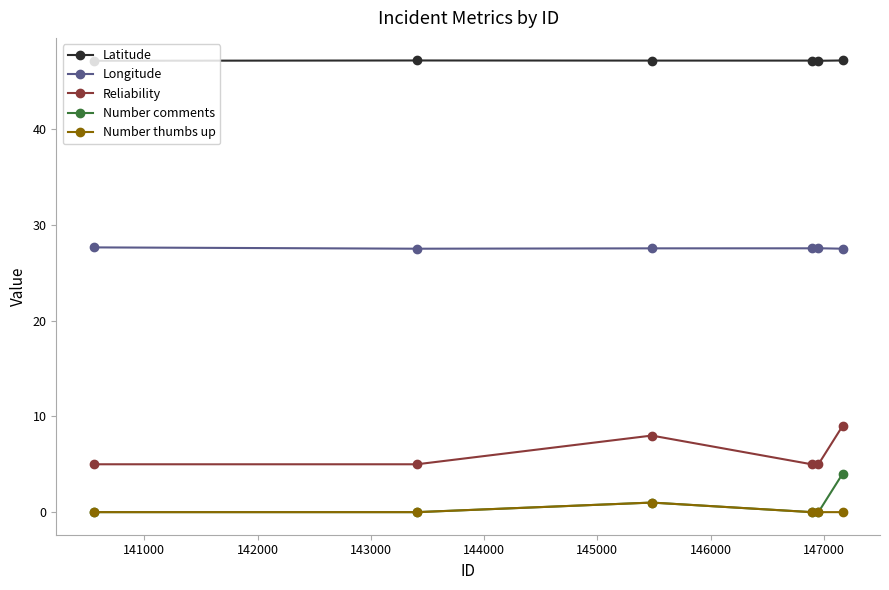

At how many categories does at least one series exceed 39?

6